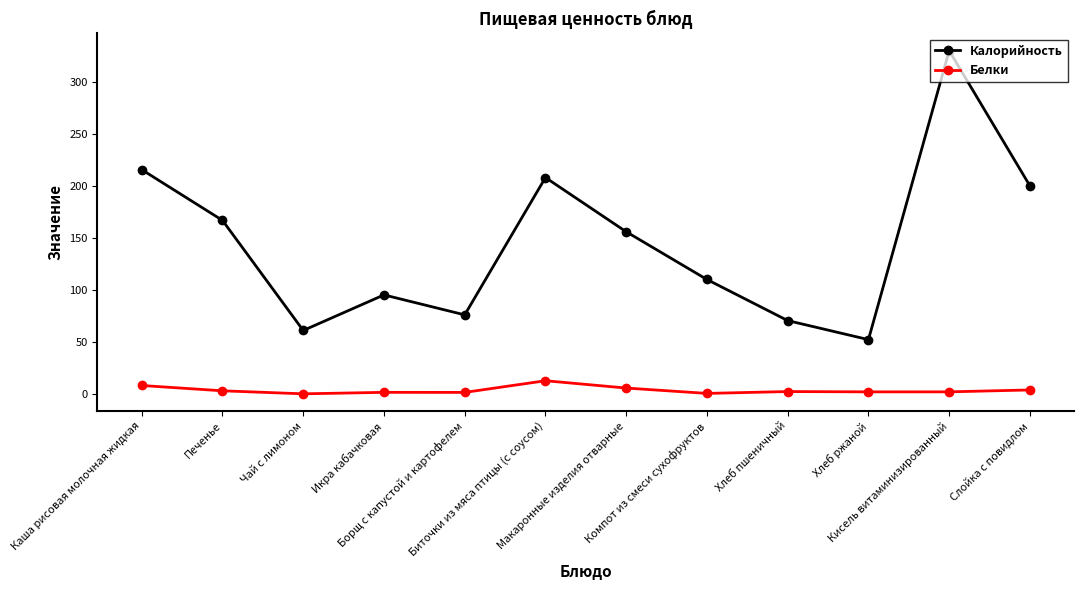

List the series in order of their peak value, lowest first.

Белки, Калорийность